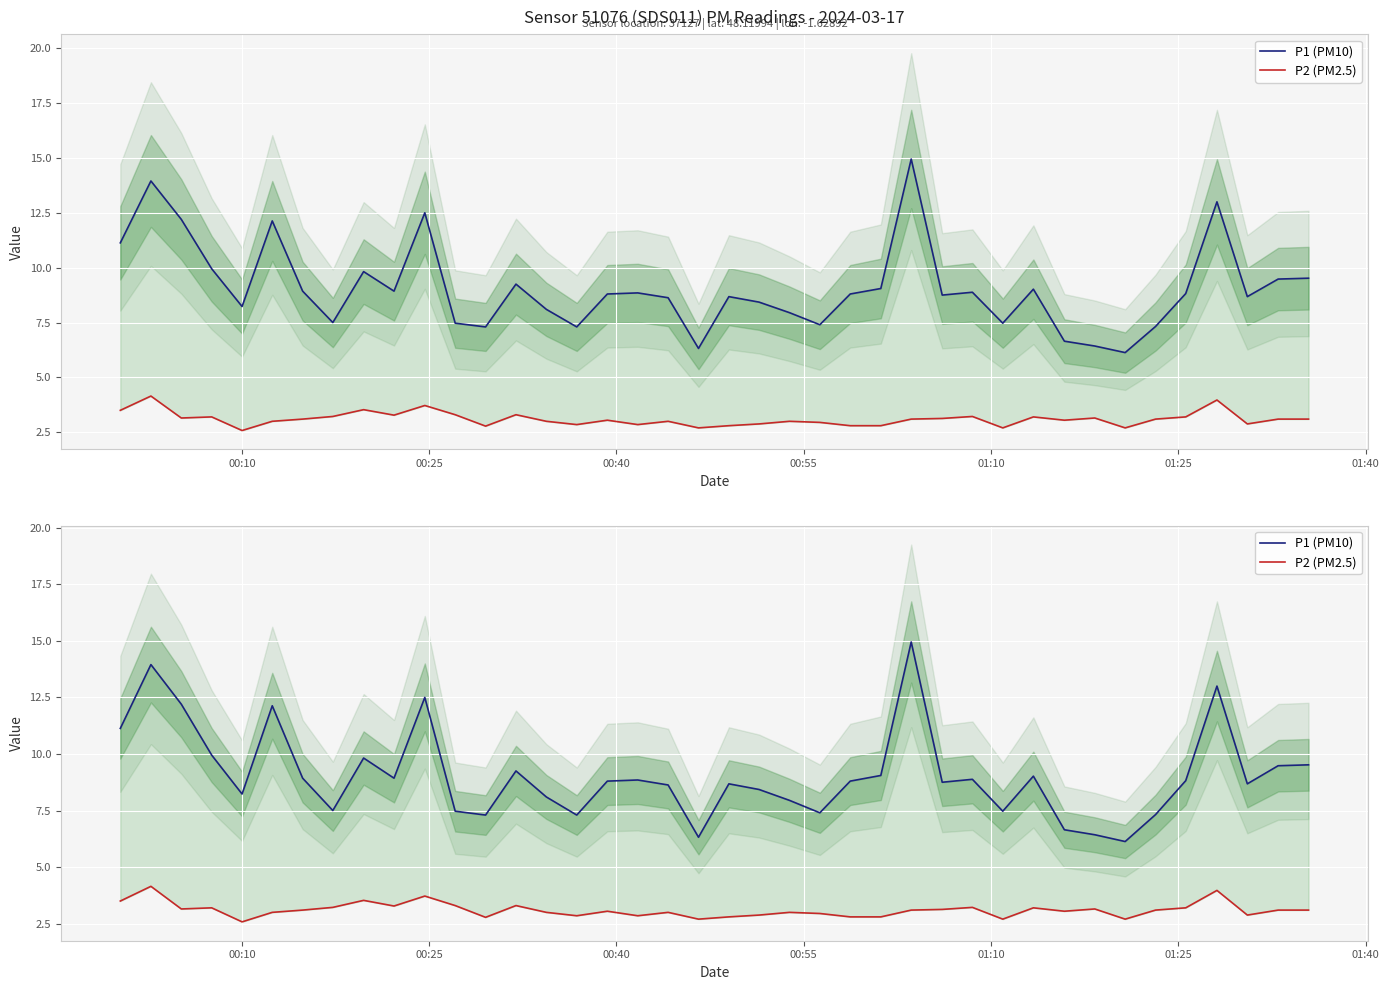

True or false: P2 (PM2.5) has a value of 2.1 at 18.

False